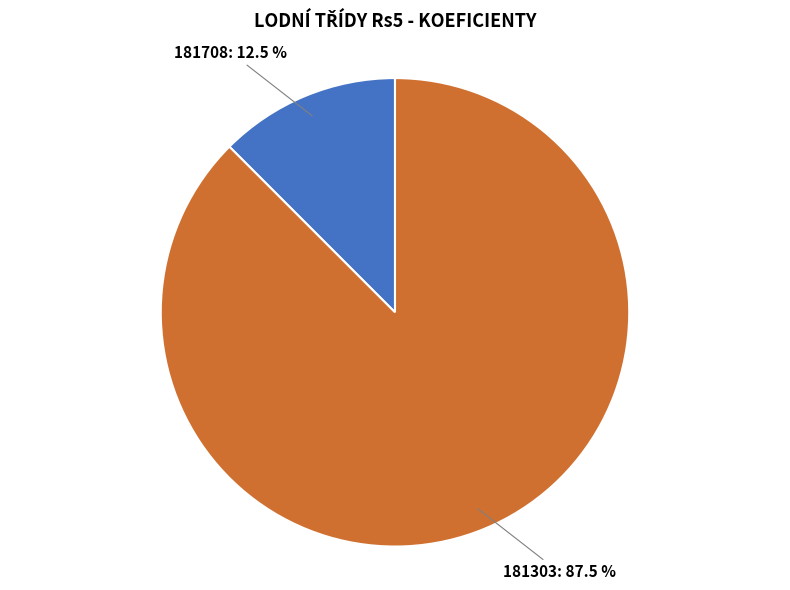

Is there any slice that represents more than half of the pie?

Yes